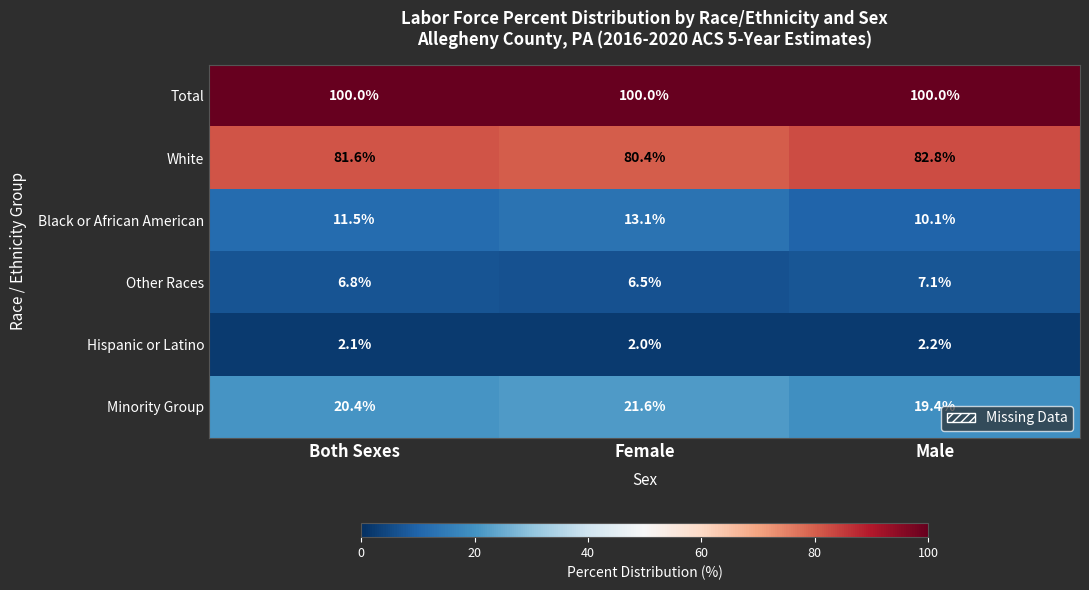

What is the greatest value displayed?

100.0